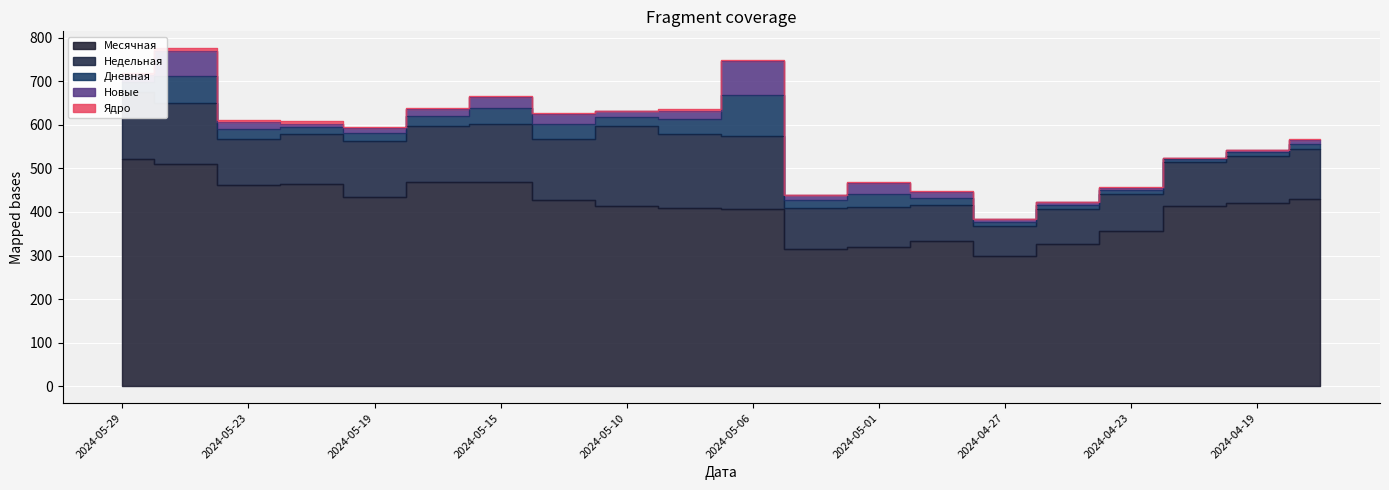

True or false: Ядро has more than 0 points higher than both neighbors.

False